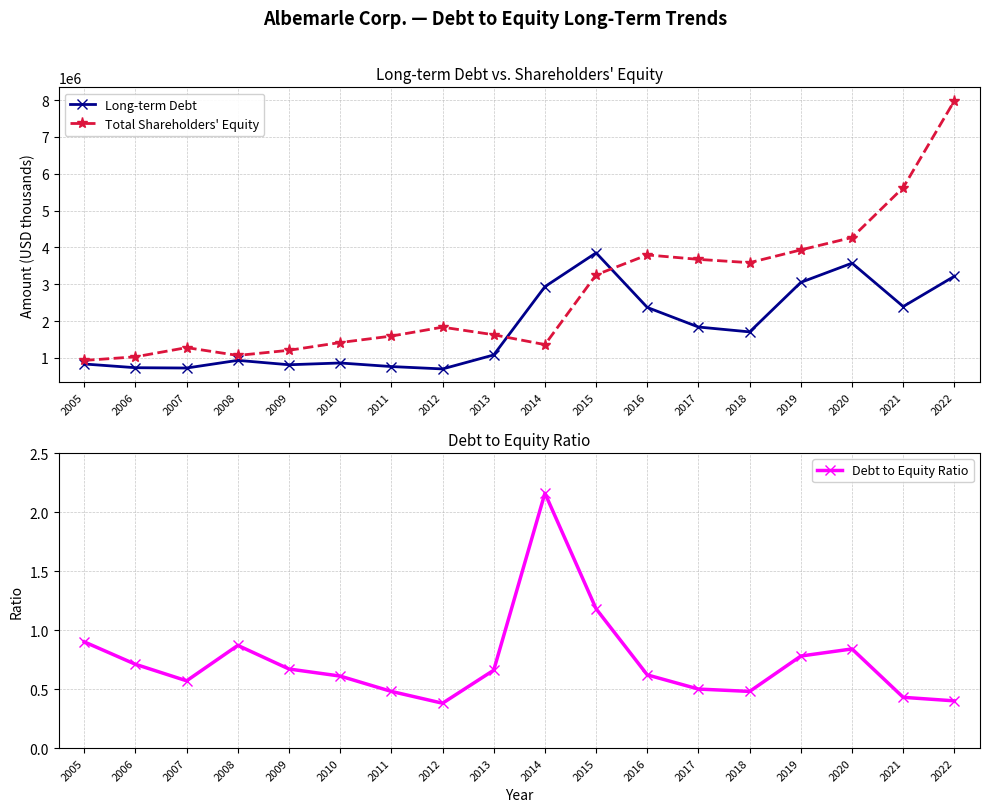

How many data points does each series have?

18